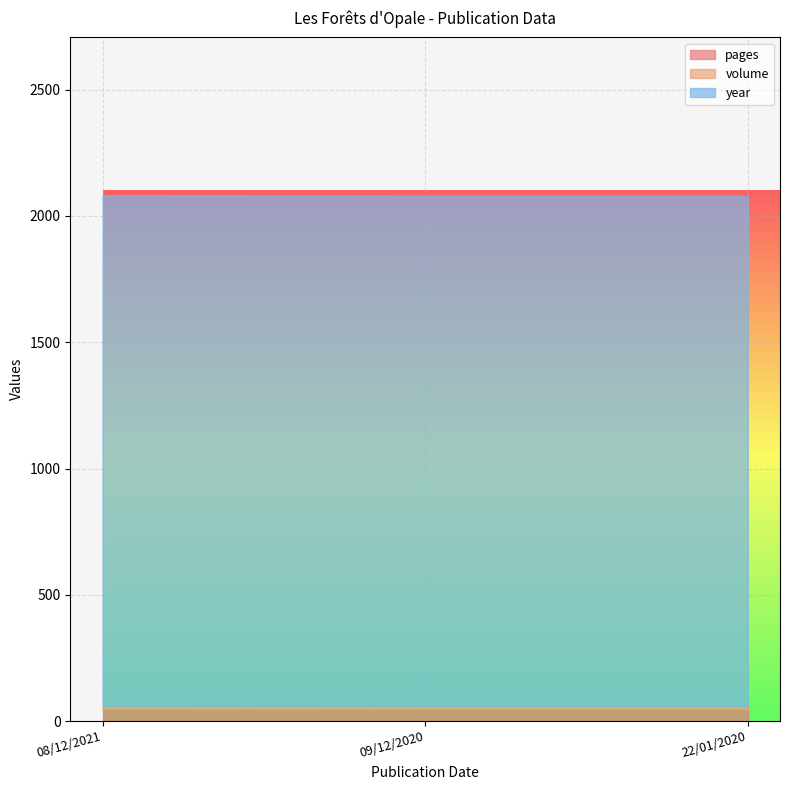

What is the label of the 2nd point from the left?

09/12/2020